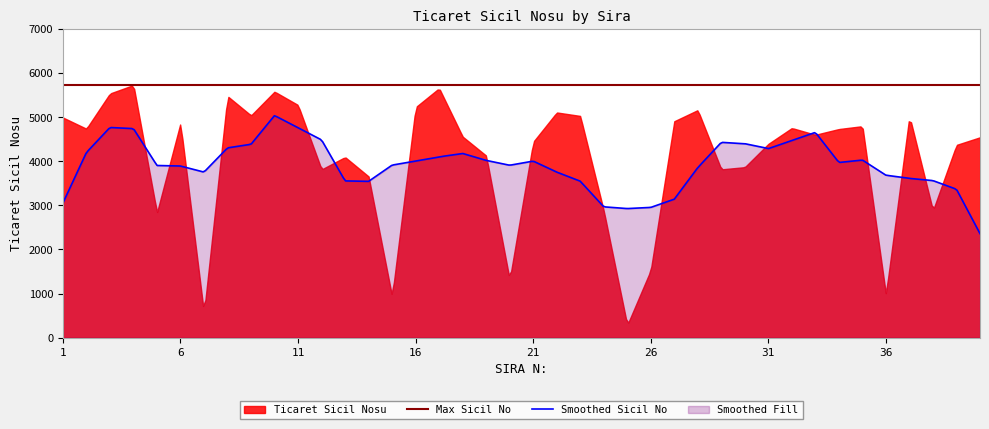

What is the sum of the values at 29 and 19?

7943